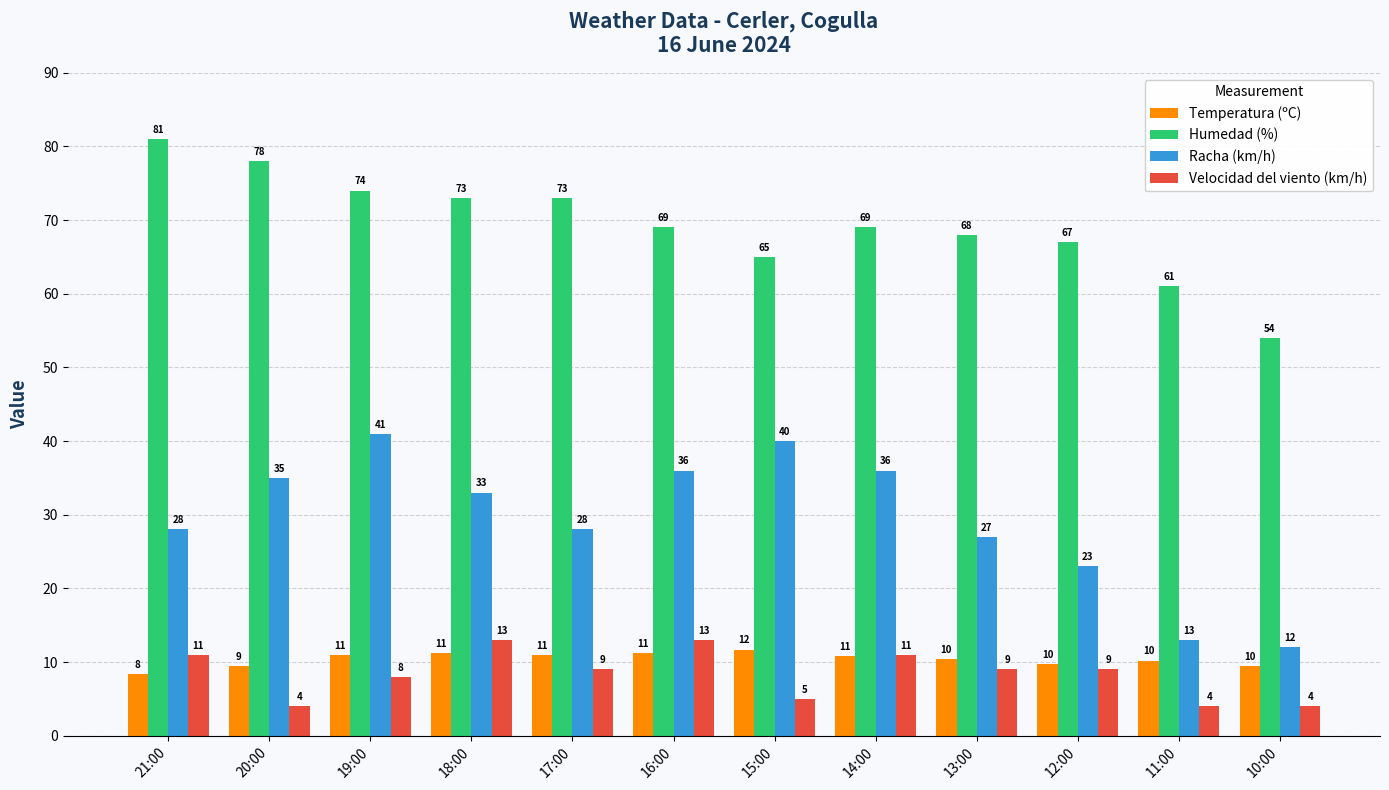

What is the value of the Racha (km/h) bar at the 6th from the left?

36.0